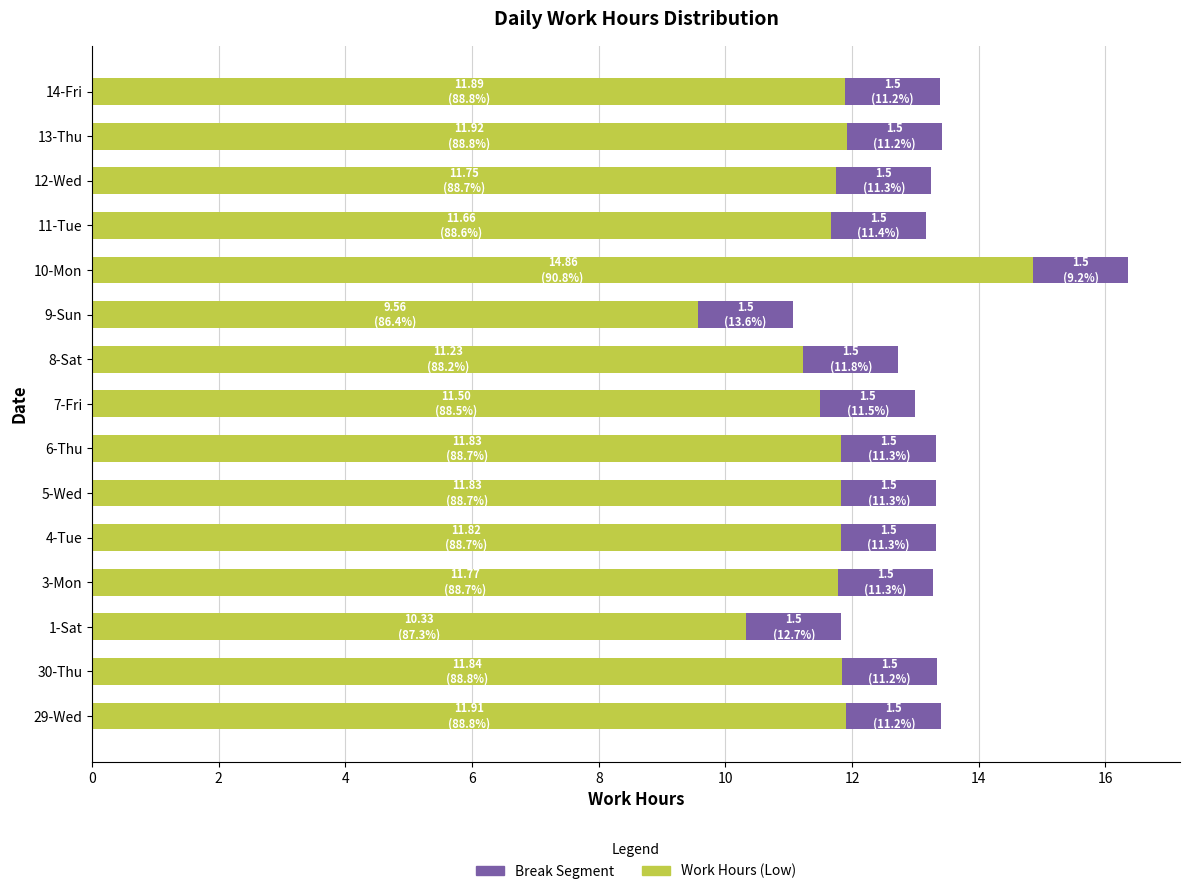

What is the total value across all series at 30-Thu?

13.3